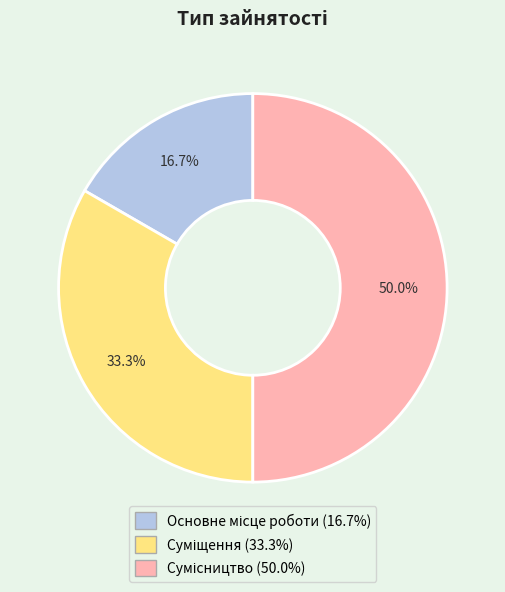

To the nearest percent, what is the difference between the largest and smallest slice percentages?

33%